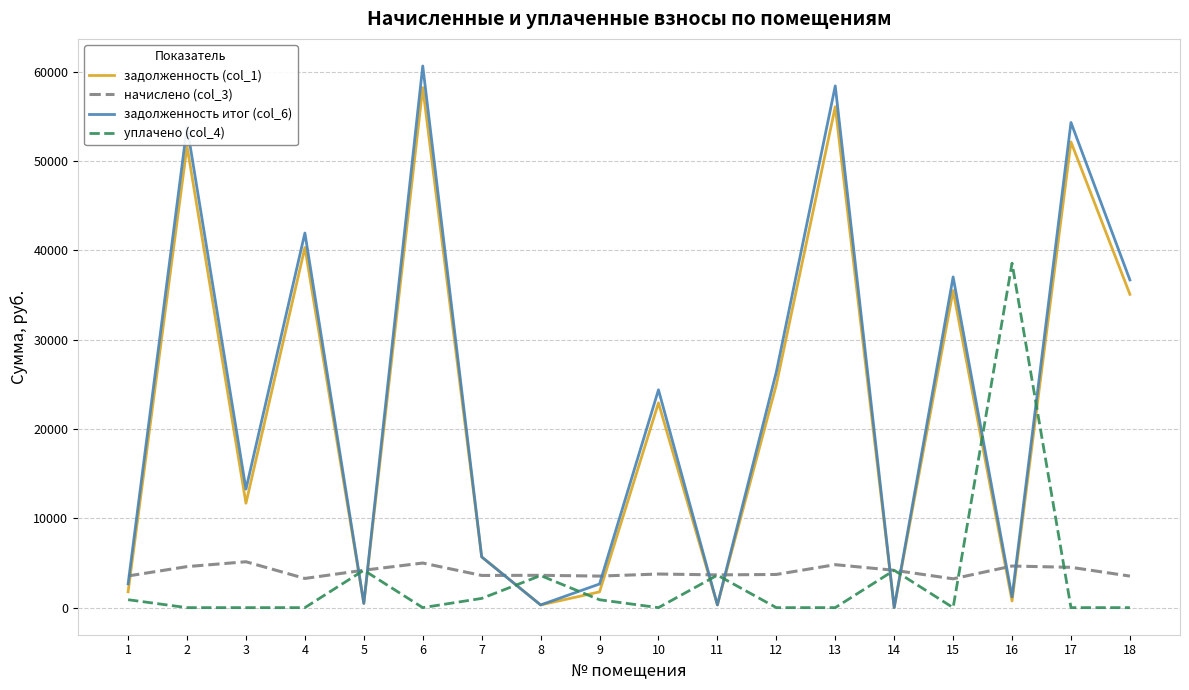

What is the sum of all задолженность итог (col_6) values?

420286.4